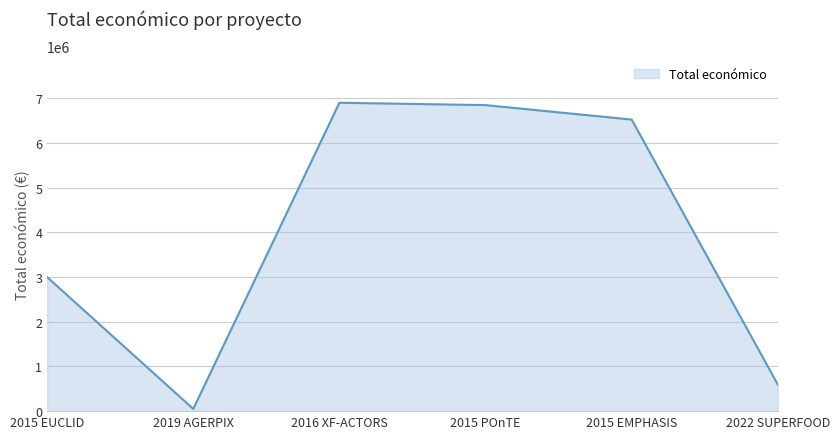

Does the chart display data point markers on the line(s)?

No